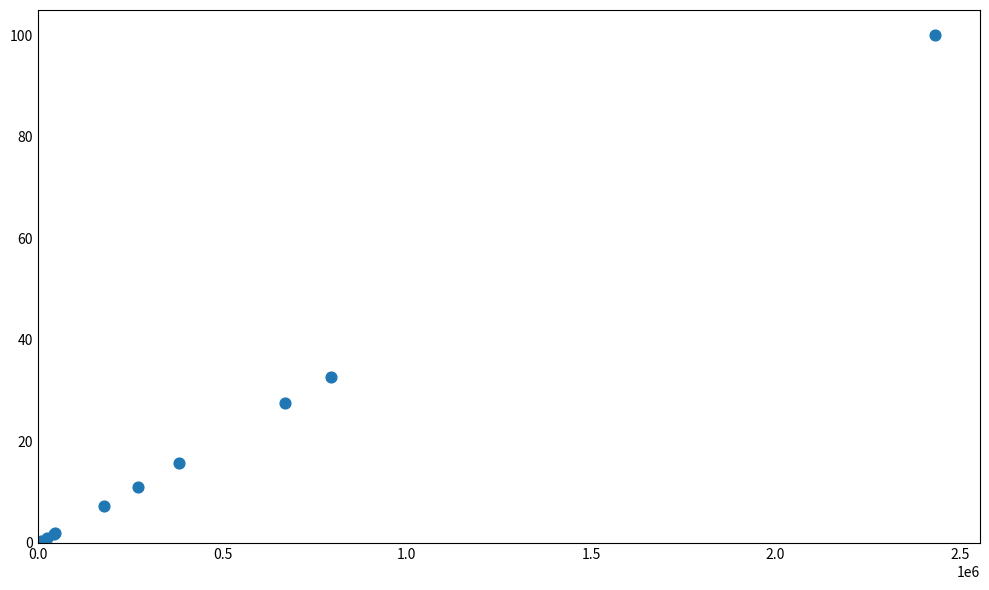

What Y value in the scatter plot is closest to 50?

32.7